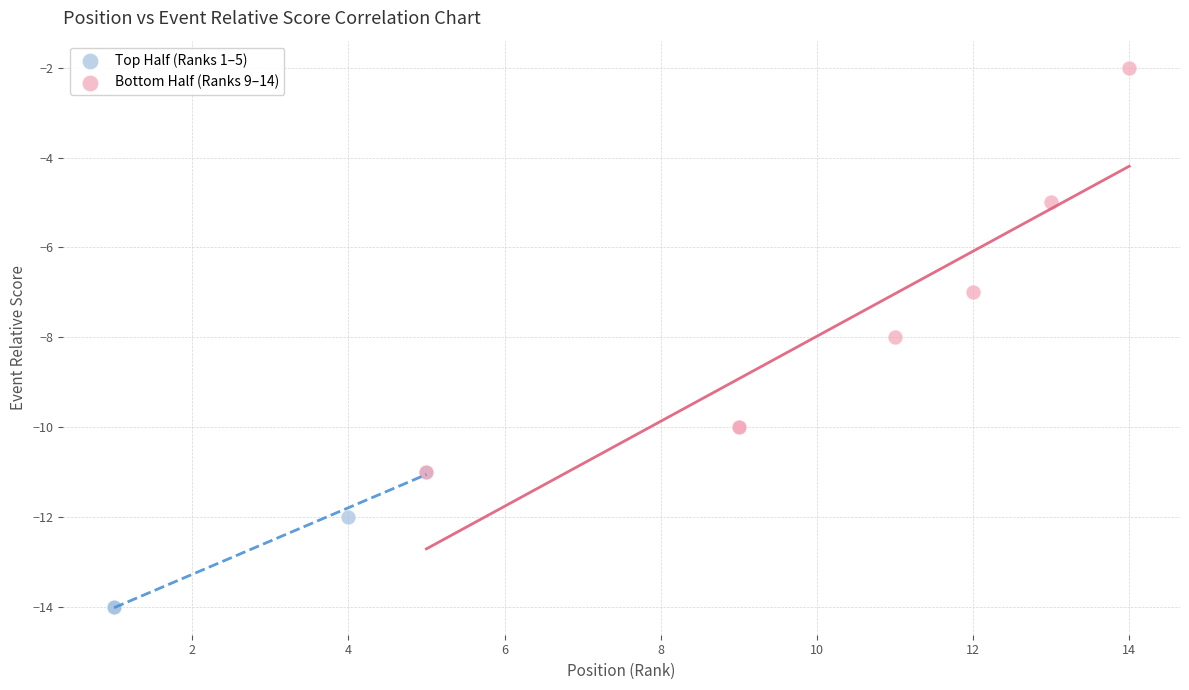

What are all the series names shown in the legend?

Top Half (Ranks 1–5), Bottom Half (Ranks 9–14)